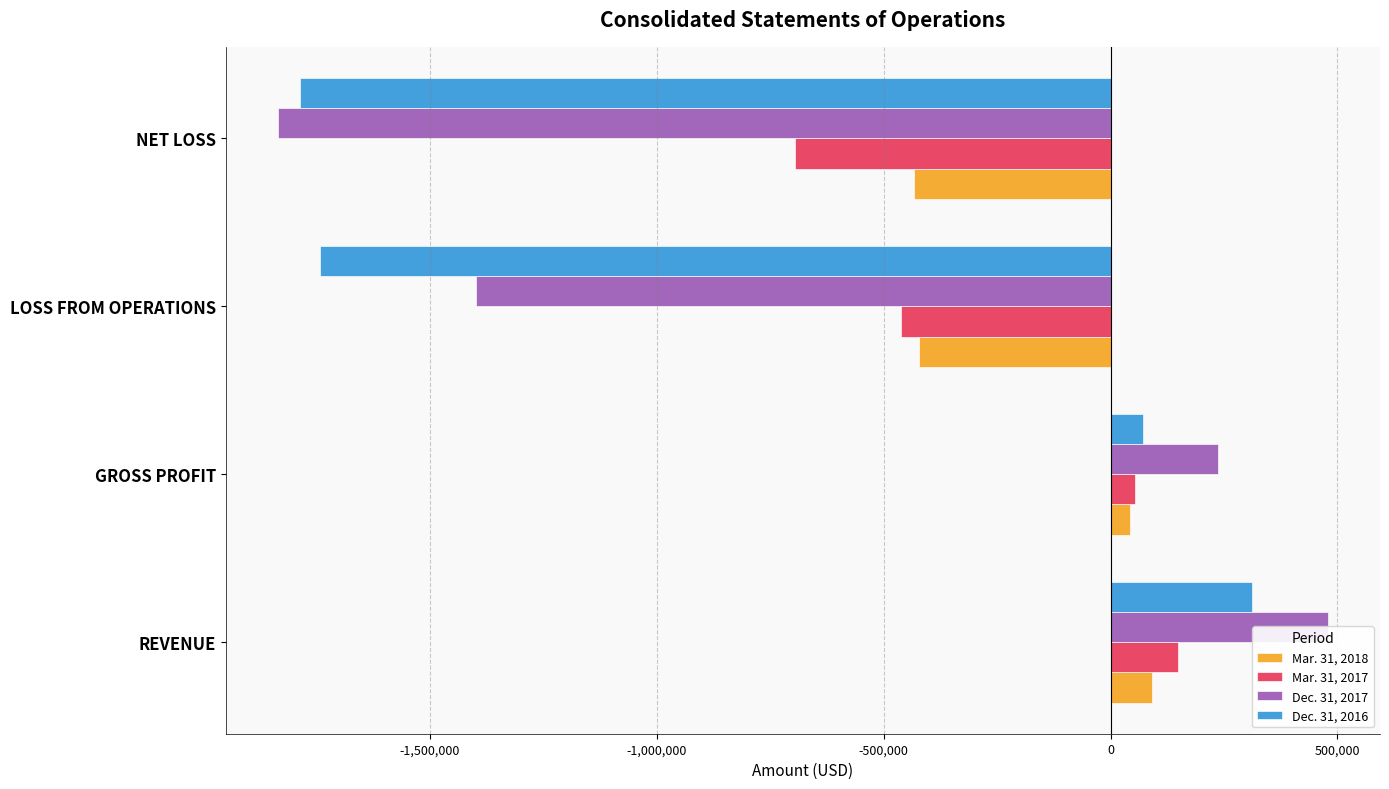

What is the average value of the Mar. 31, 2017 series?

-238830